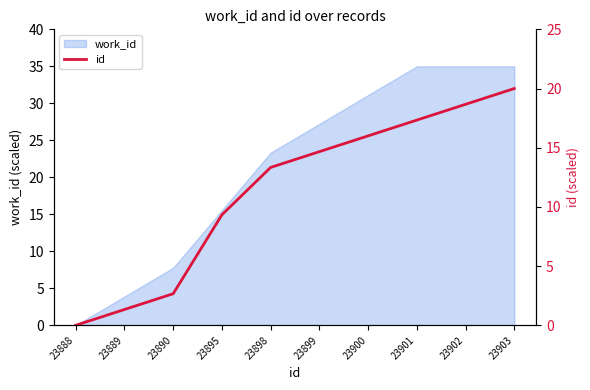

At which label does the data first exceed 14?

23899